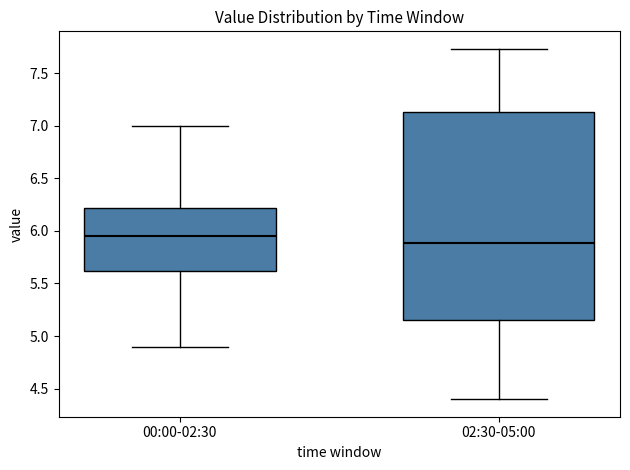

Where is the upper edge of the box for 02:30-05:00 on the y-axis? The values are not printed on the chart, so give them approximately, as read against the axis.

7.15